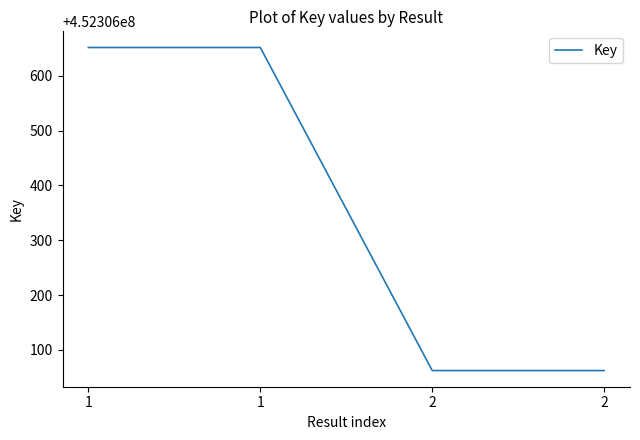

Reading left to right, list all the values displayed in this chart.

452306652	452306652	452306062	452306062